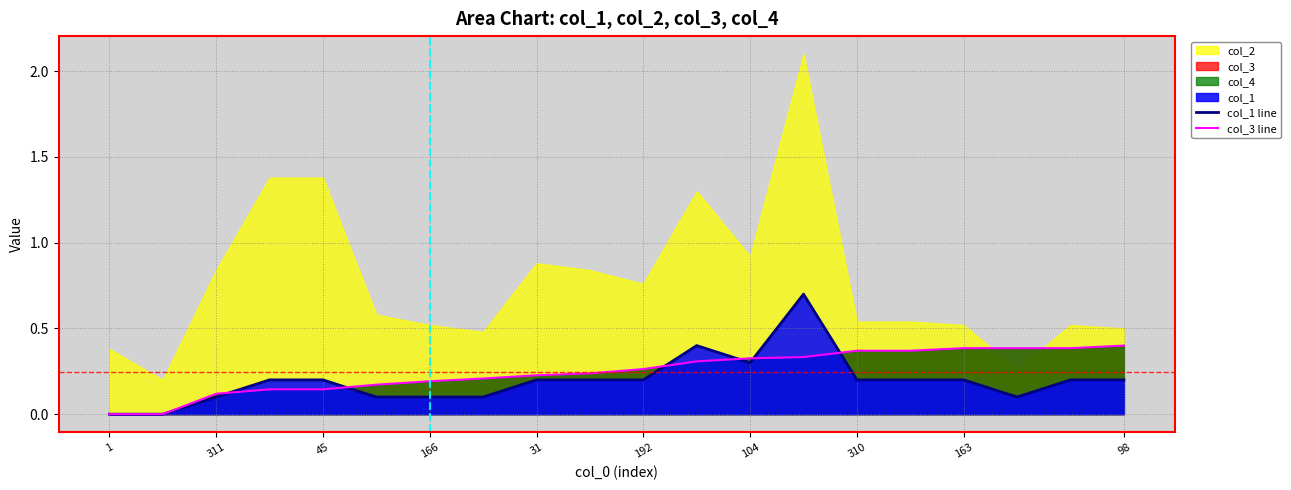

True or false: col_3 line has a value of 0.4 at 98.

True